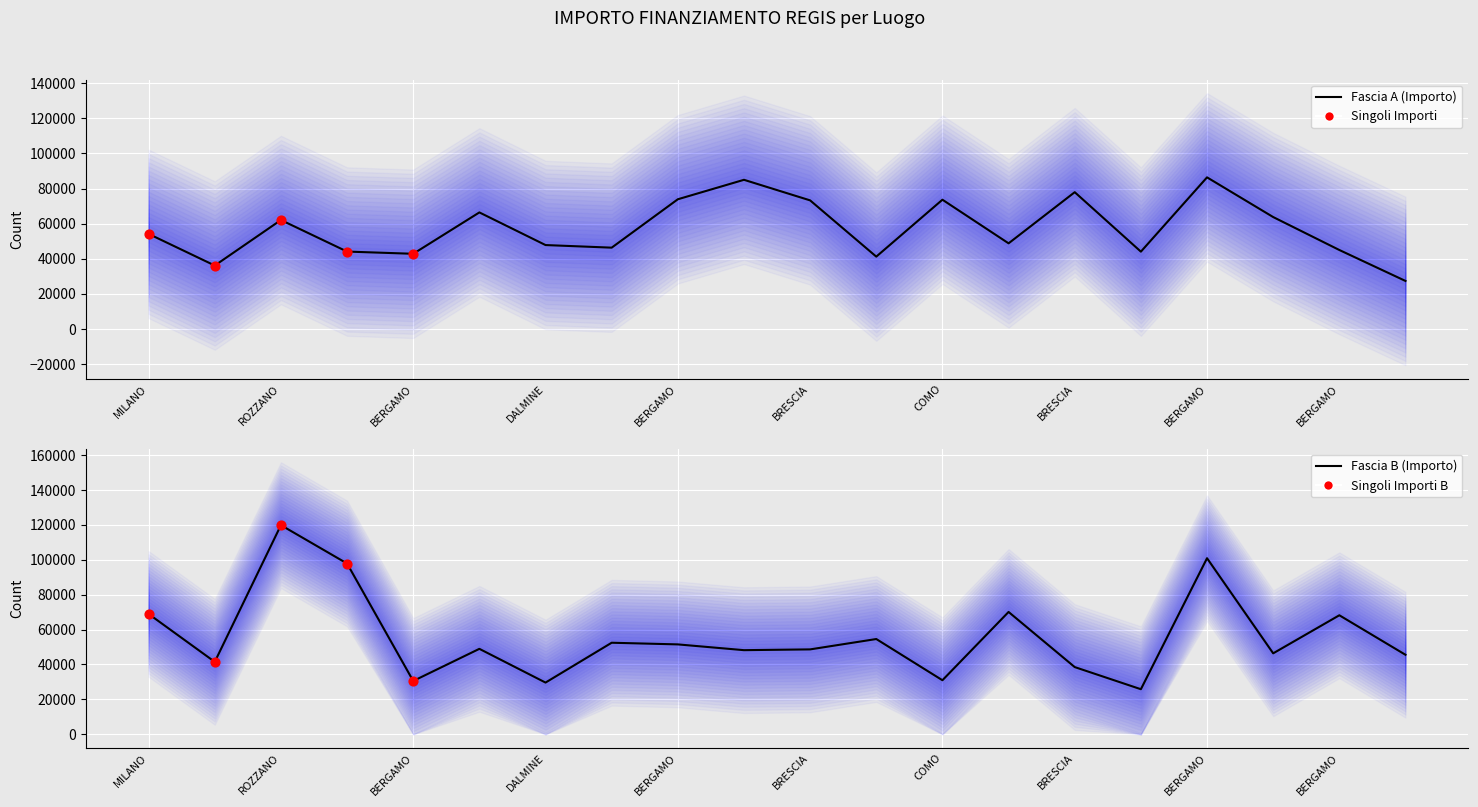

Which series contains the highest Y value?

Fascia B